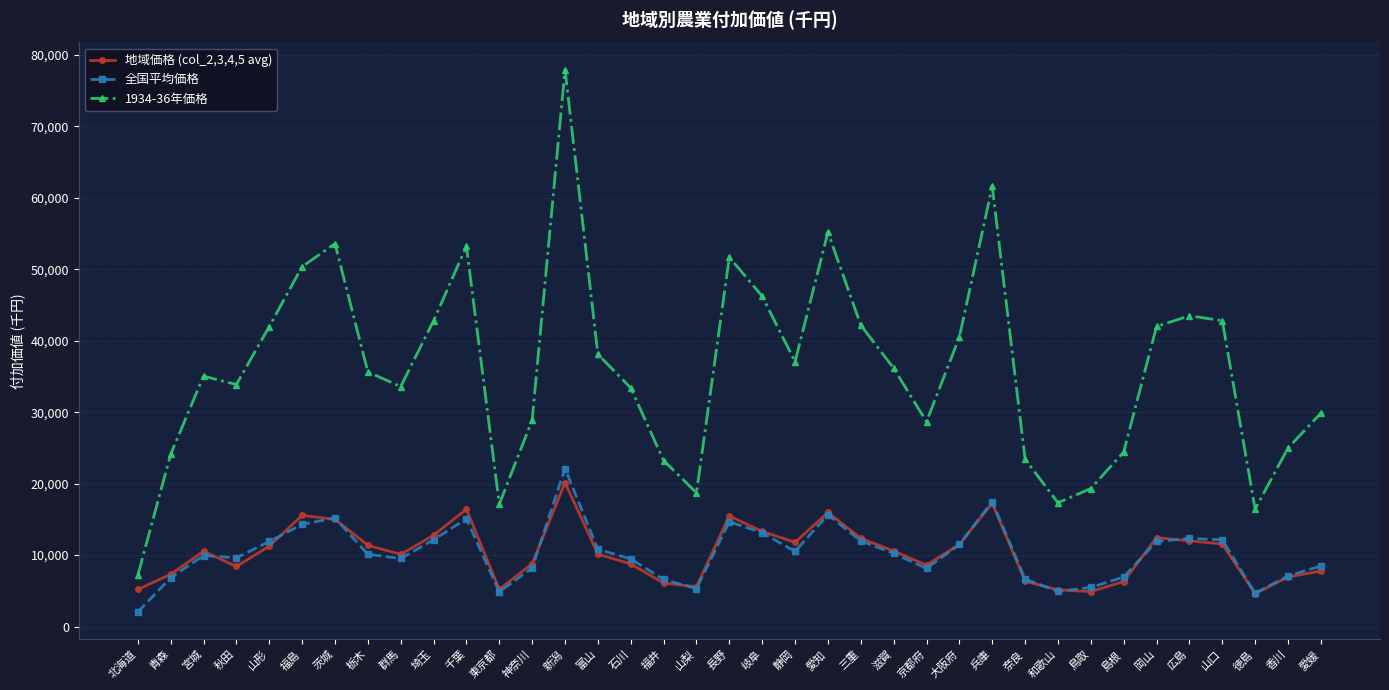

What is the approximate value of 全国平均価格 at 静岡?

10519